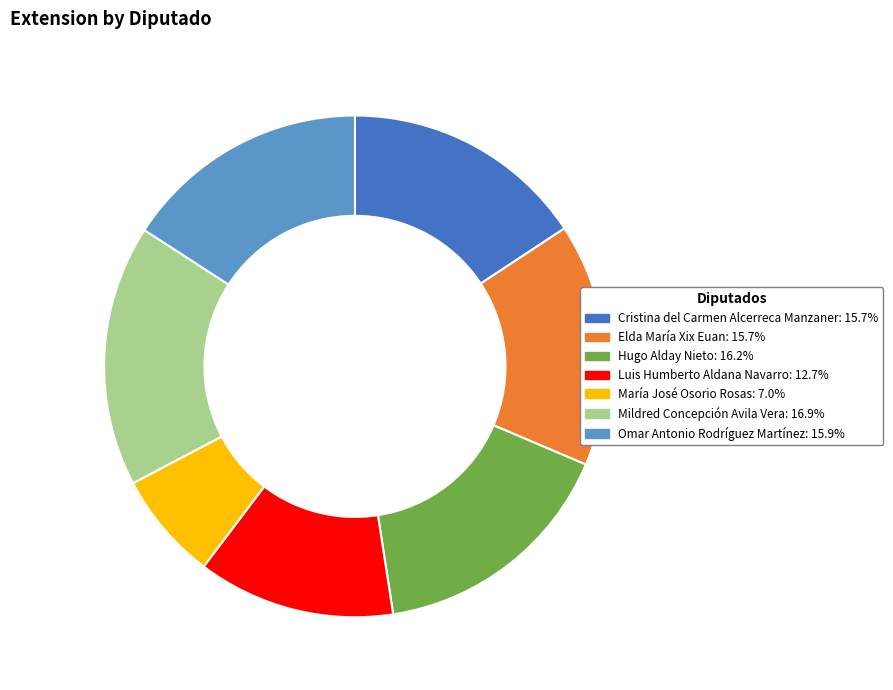

Does any single category account for the majority?

No